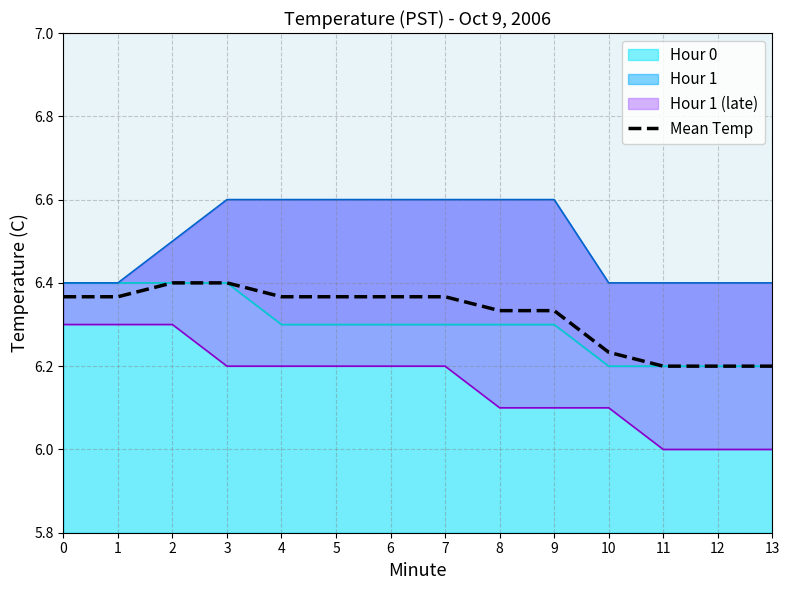

Count the values in the range 6 to 7.

14